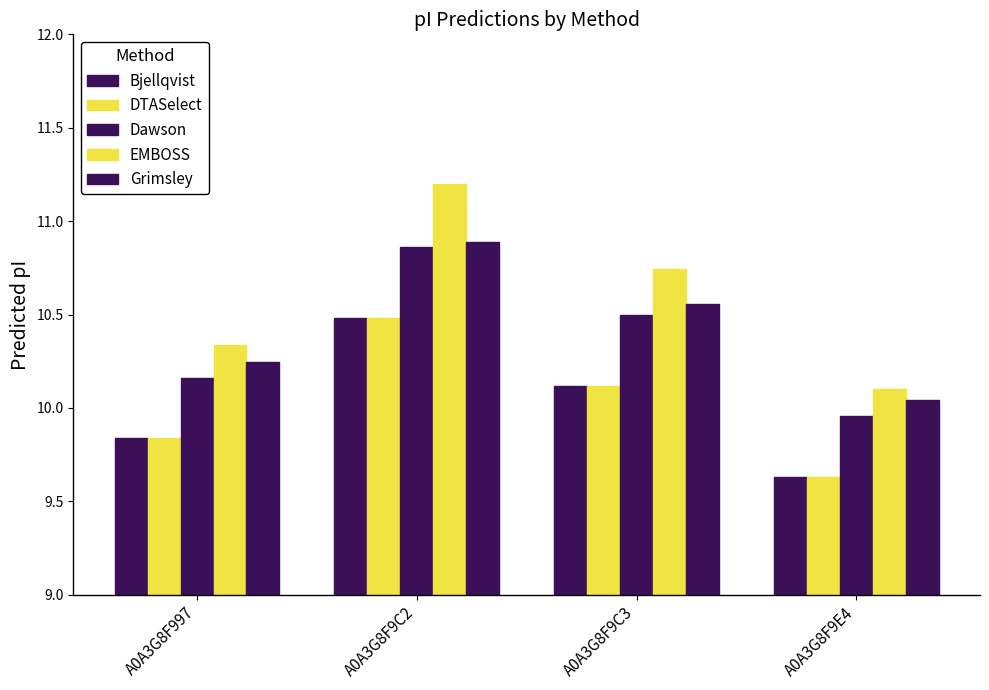

Does the chart contain any negative values?

No